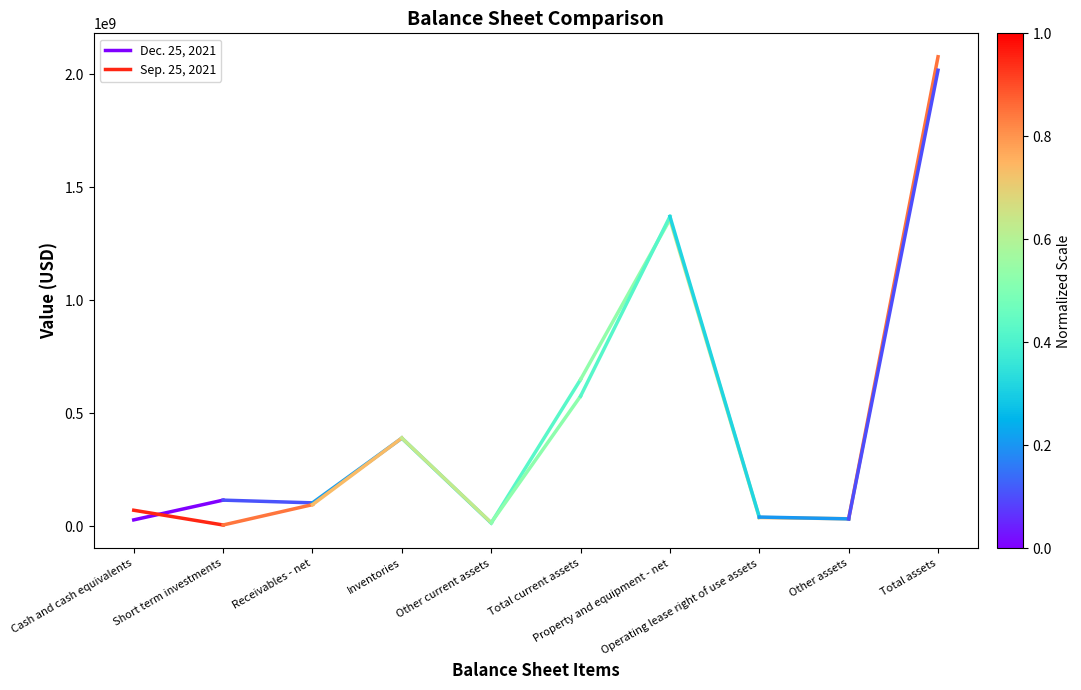

Reading left to right, extract all data points from this chart.

Dec. 25, 2021: 27644219	115007106
Sep. 25, 2021: 70313350	5000000